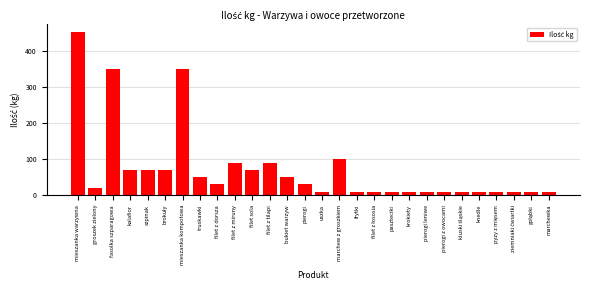

Reading right to left, extract all data points from this chart.

10	10	10	10	10	10	10	10	10	10	10	10	100	10	30	50	90	70	90	30	50	350	70	70	70	350	20	450